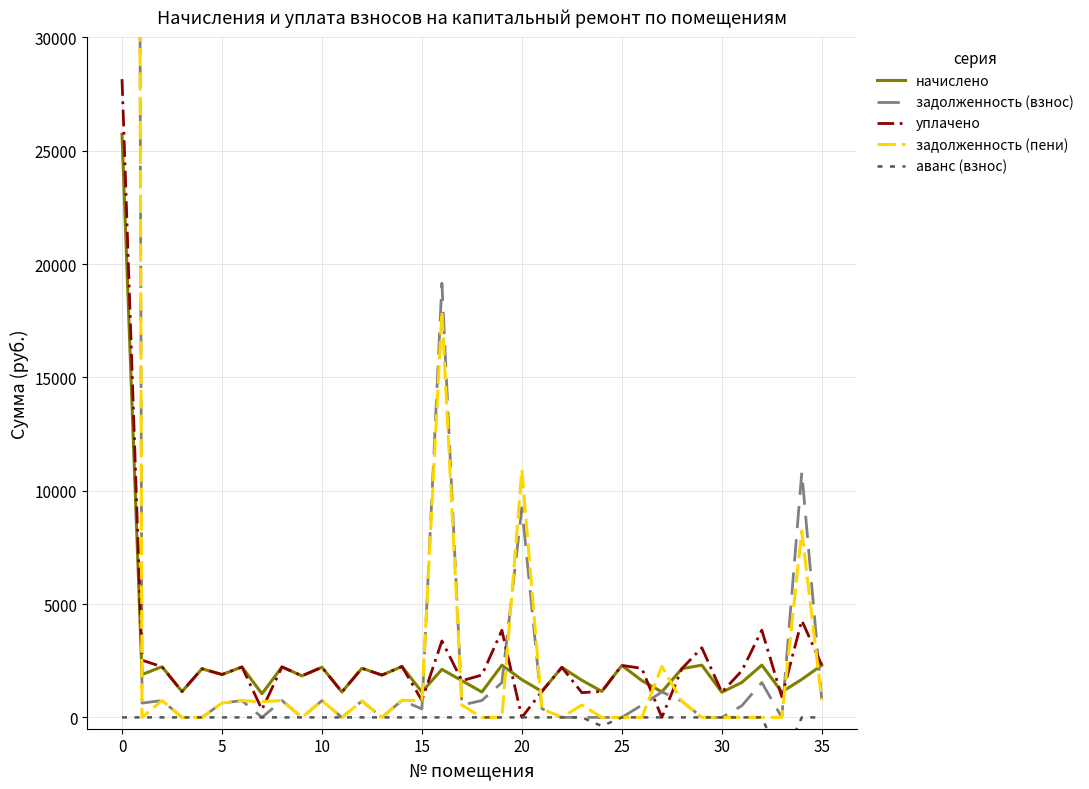

True or false: начислено has a value of 3233.2 at 12.

False